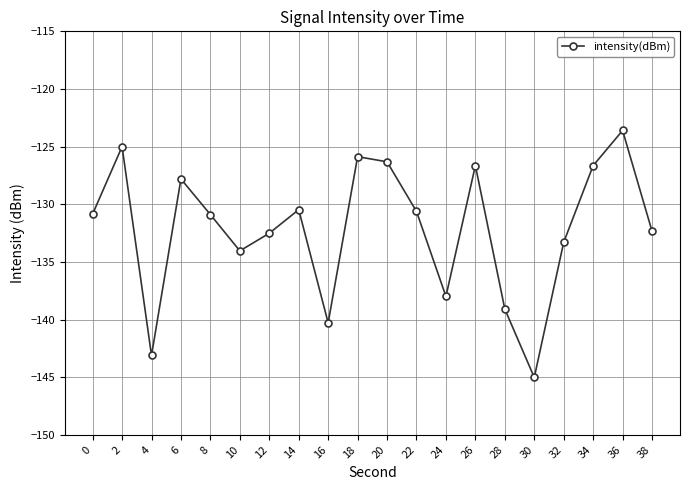

Is it true that the value at 6 is -85.1?

False